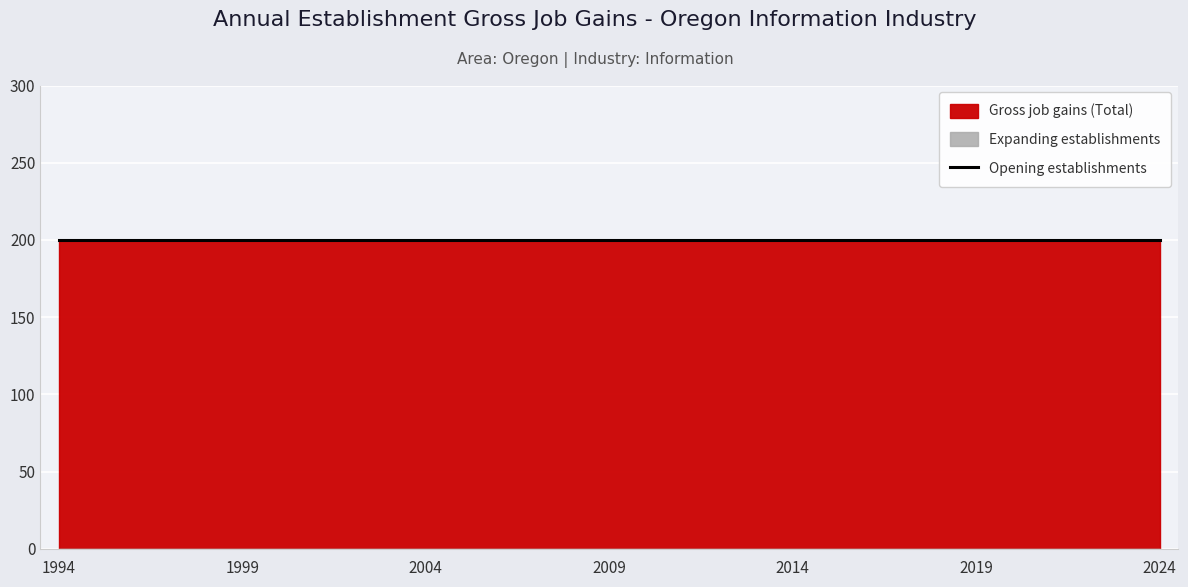

Reading left to right, what are all the values shown in this chart?

Gross job gains (Total): 1994=200	1995=200	1996=200	1997=200	1998=200	1999=200	2000=200	2001=200	2002=200	2003=200	2004=200	2005=200	2006=200	2007=200	2008=200	2009=200	2010=200	2011=200	2012=200	2013=200	2014=200	2015=200	2016=200	2017=200	2018=200	2019=200	2020=200	2021=200	2022=200	2023=200	2024=200
Expanding establishments: 1994=0	1995=0	1996=0	1997=0	1998=0	1999=0	2000=0	2001=0	2002=0	2003=0	2004=0	2005=0	2006=0	2007=0	2008=0	2009=0	2010=0	2011=0	2012=0	2013=0	2014=0	2015=0	2016=0	2017=0	2018=0	2019=0	2020=0	2021=0	2022=0	2023=0	2024=0
Opening establishments: 1994=200	1995=200	1996=200	1997=200	1998=200	1999=200	2000=200	2001=200	2002=200	2003=200	2004=200	2005=200	2006=200	2007=200	2008=200	2009=200	2010=200	2011=200	2012=200	2013=200	2014=200	2015=200	2016=200	2017=200	2018=200	2019=200	2020=200	2021=200	2022=200	2023=200	2024=200